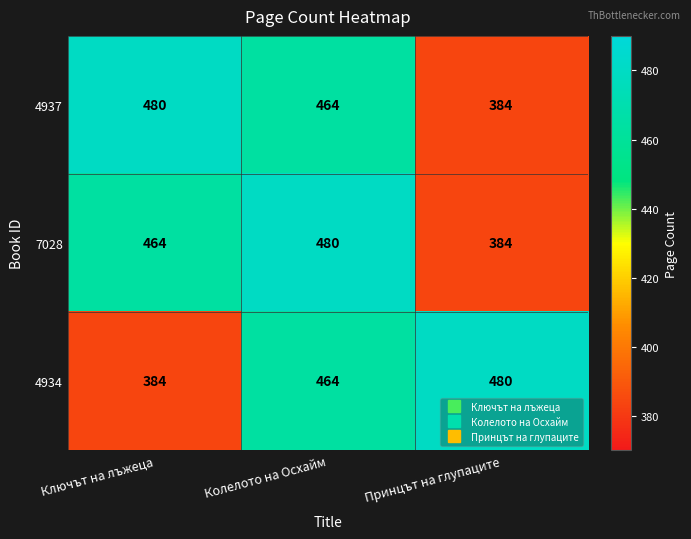

True or false: 4934 has a value of 861 at Принцът на глупаците.

False